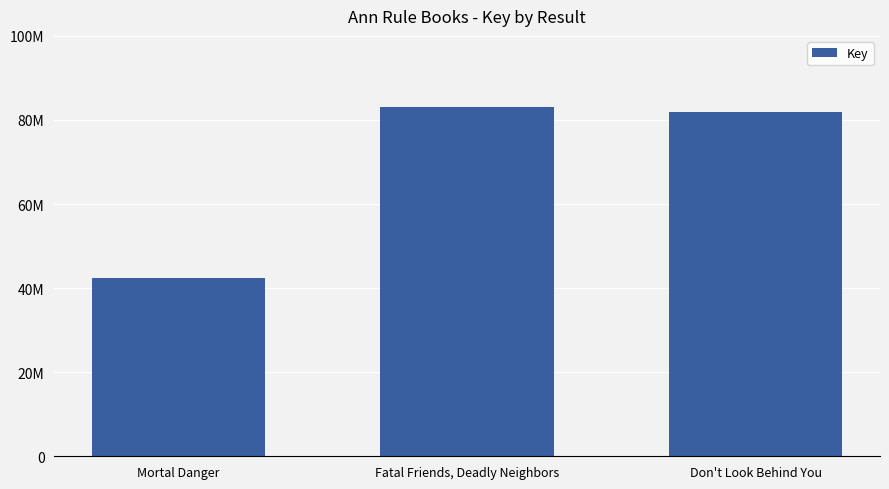

At which category does the chart reach its minimum across all series?

Mortal Danger